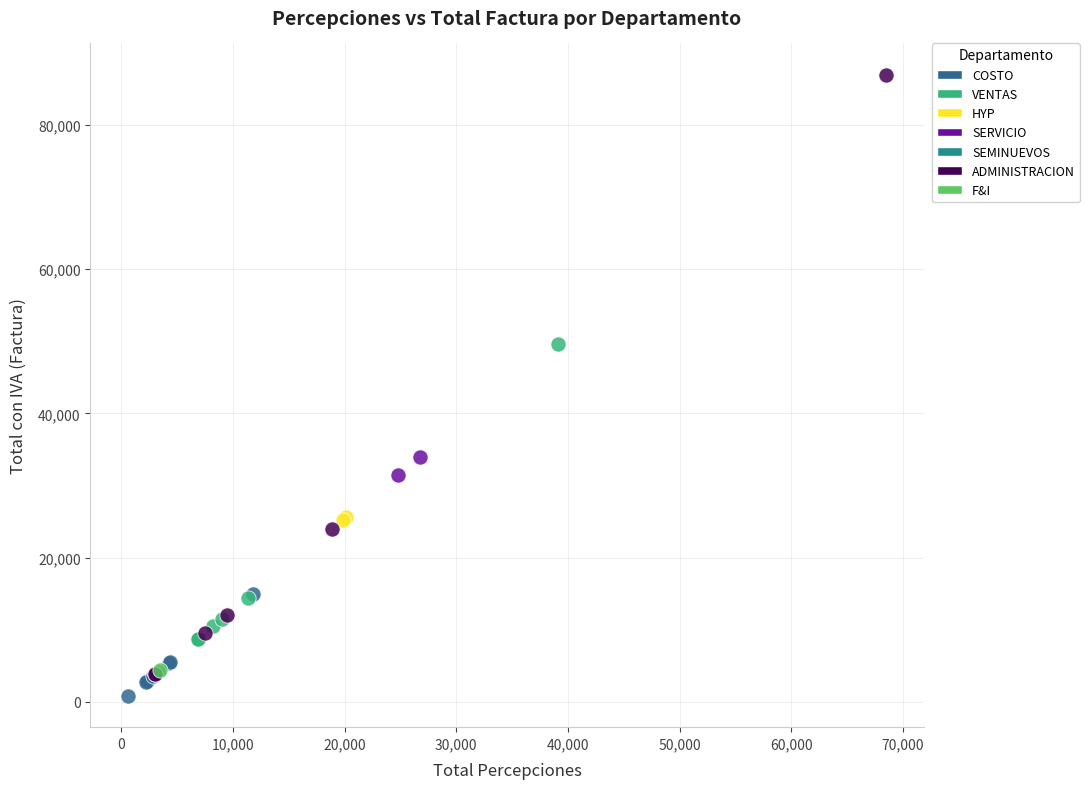

What are all the series names shown in the legend?

COSTO, VENTAS, HYP, SERVICIO, SEMINUEVOS, ADMINISTRACION, F&I